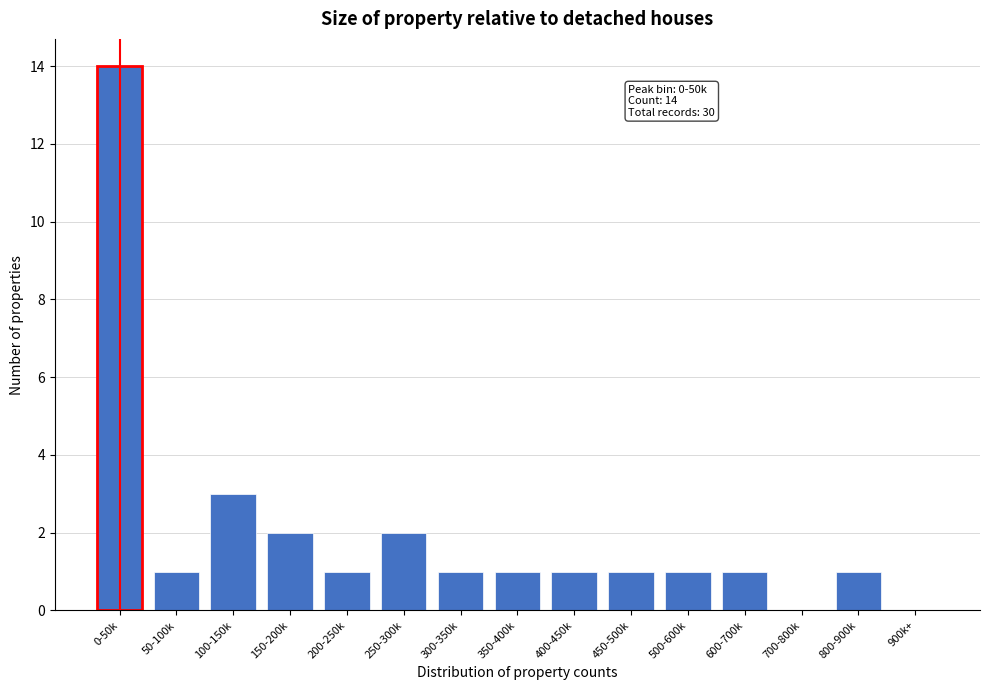

Reading right to left, extract all data points from this chart.

900k+=0	800-900k=1	700-800k=0	600-700k=1	500-600k=1	450-500k=1	400-450k=1	350-400k=1	300-350k=1	250-300k=2	200-250k=1	150-200k=2	100-150k=3	50-100k=1	0-50k=14